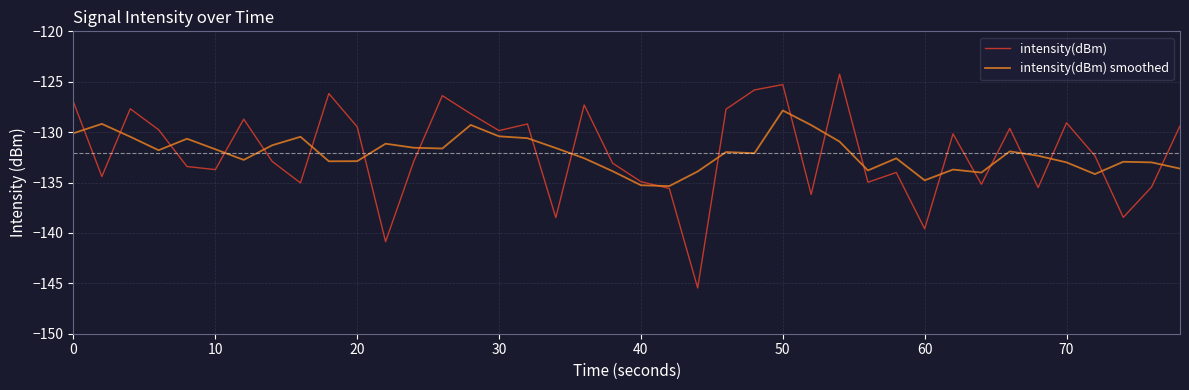

Which series has the widest spread of values?

intensity(dBm)